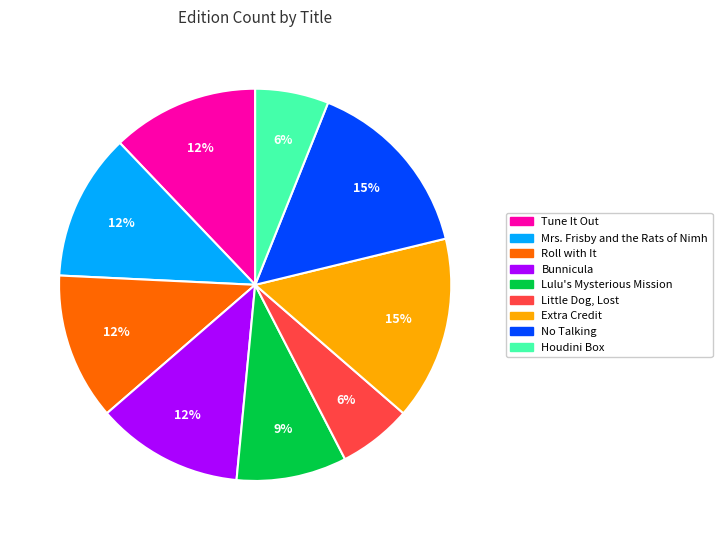

Does Houdini Box represent more than half of the total?

No